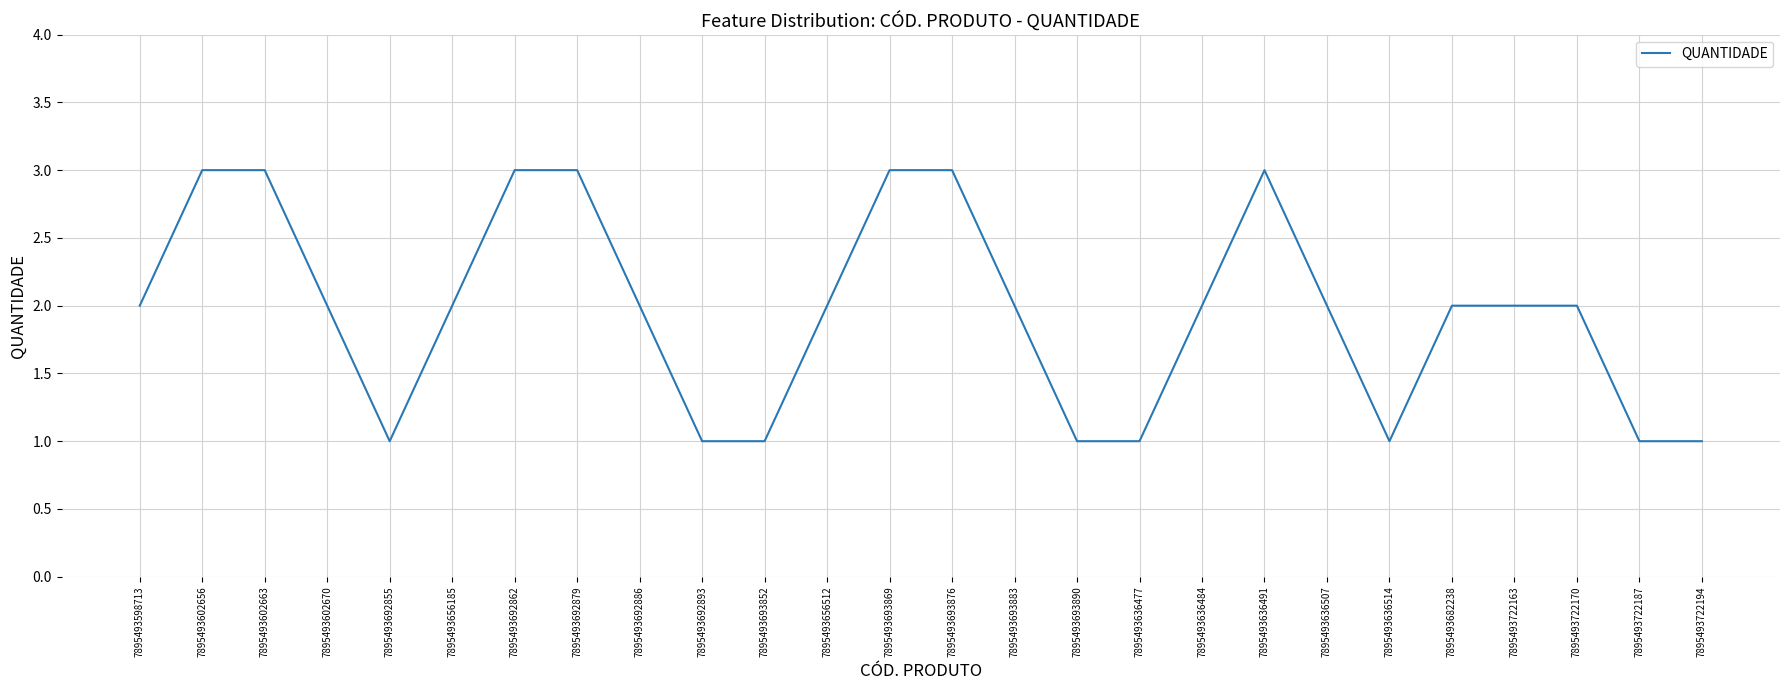

Reading right to left, list all the values displayed in this chart.

7895493722194=1	7895493722187=1	7895493722170=2	7895493722163=2	7895493682238=2	7895493636514=1	7895493636507=2	7895493636491=3	7895493636484=2	7895493636477=1	7895493693890=1	7895493693883=2	7895493693876=3	7895493693869=3	7895493656512=2	7895493693852=1	7895493692893=1	7895493692886=2	7895493692879=3	7895493692862=3	7895493656185=2	7895493692855=1	7895493602670=2	7895493602663=3	7895493602656=3	7895493598713=2